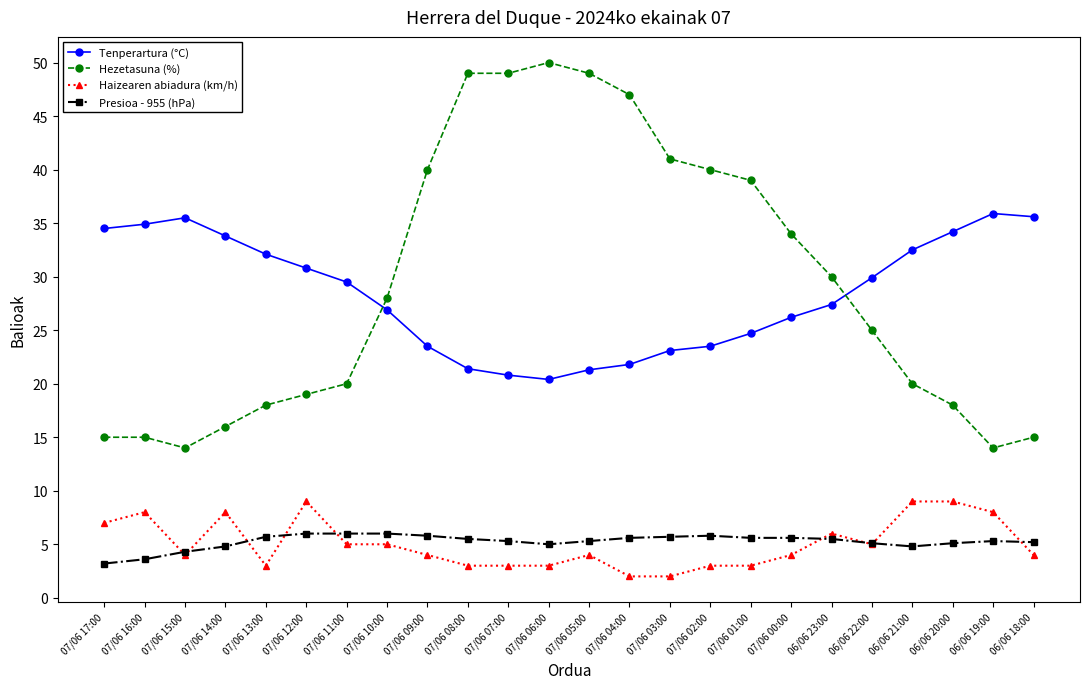

True or false: Tenperartura (°C) has a value of 24.7 at 07/06 01:00.

True